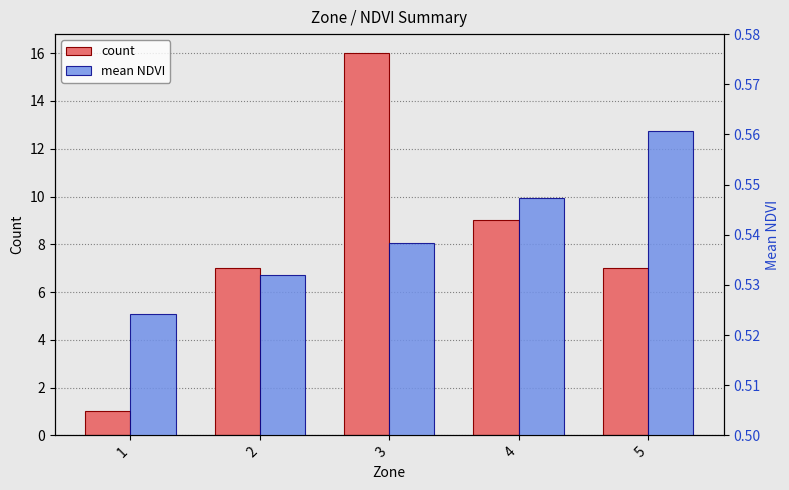

What is the sum of all mean NDVI values?

2.7